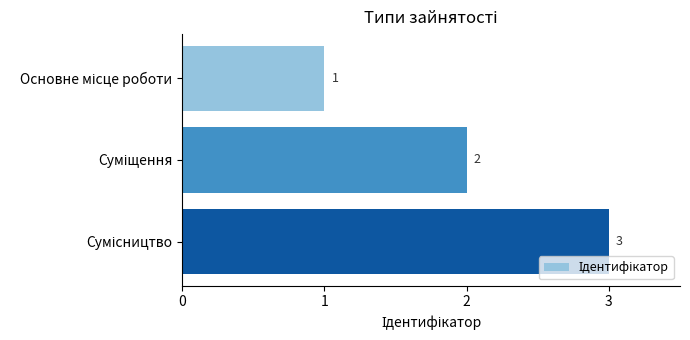

How many bars are there in total?

3